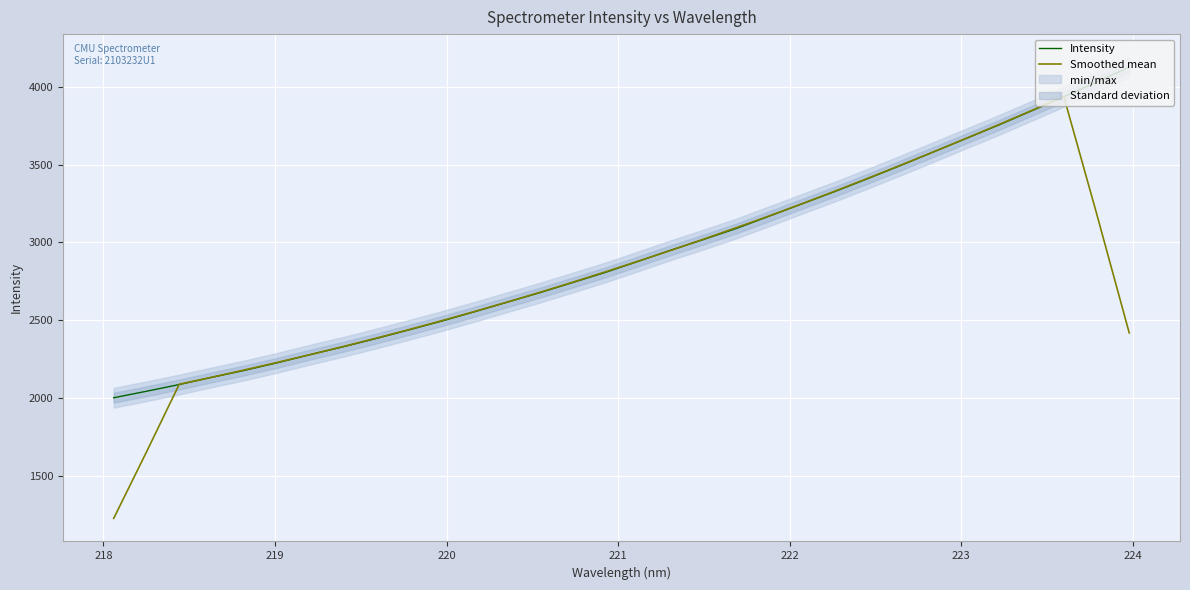

How many times do Intensity and Smoothed mean cross each other?

6